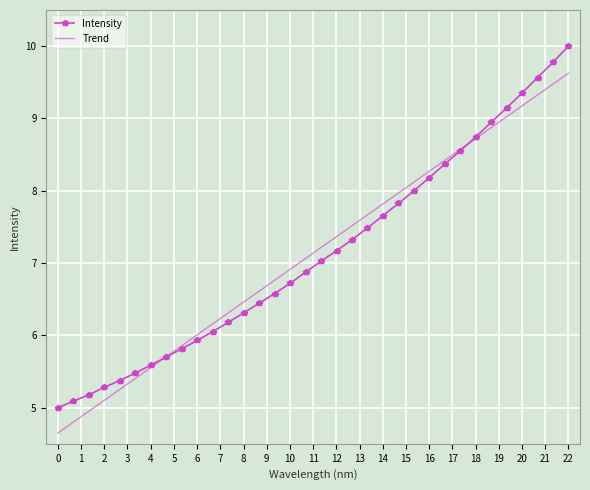

List the series in order of their peak value, highest first.

Intensity, Trend